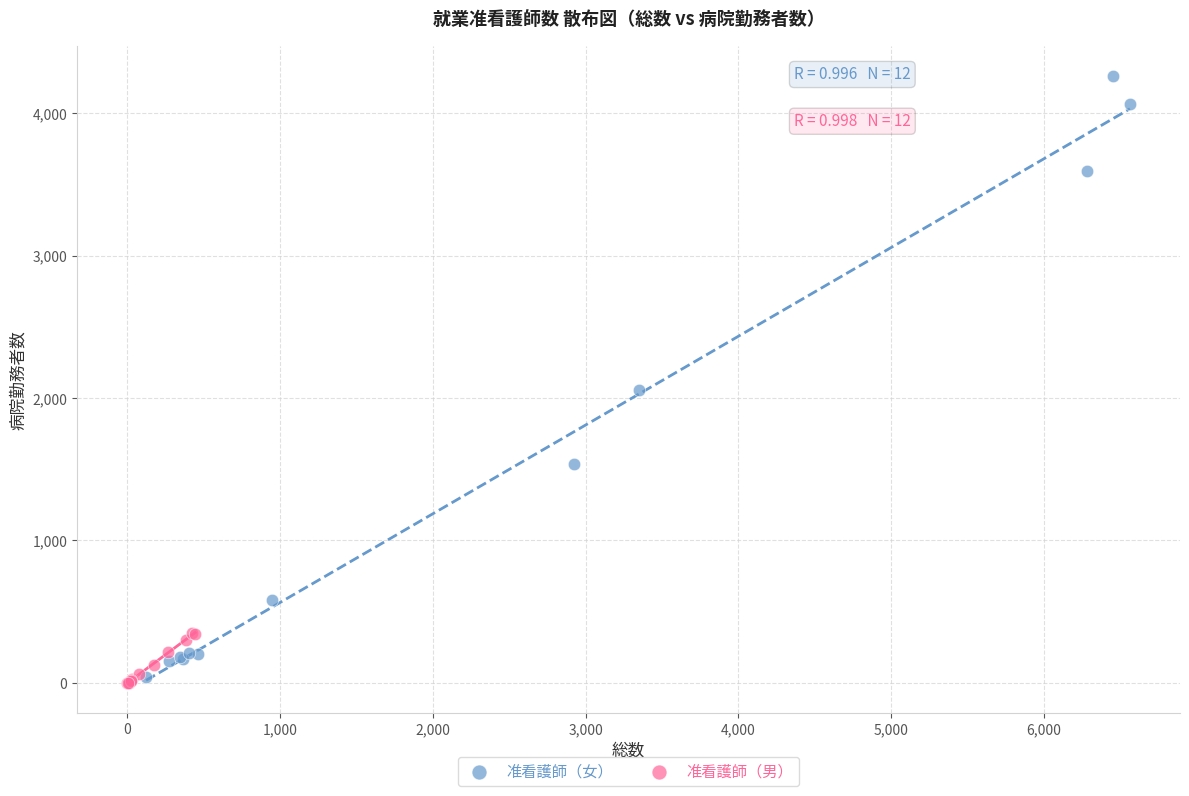

Which series reaches the minimum Y coordinate?

准看護師（男）